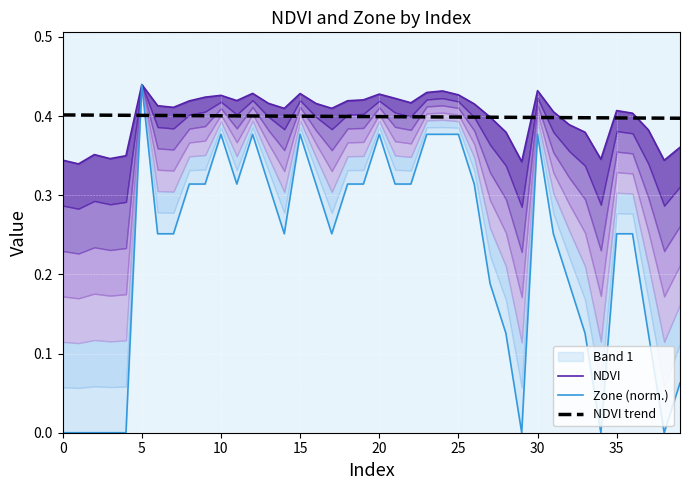

What is the lowest value of the NDVI trend series?

0.4